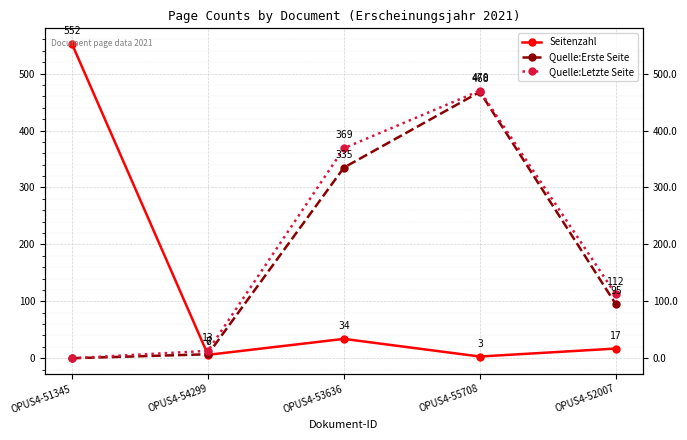

How many values in Quelle:Erste Seite are above zero?

4